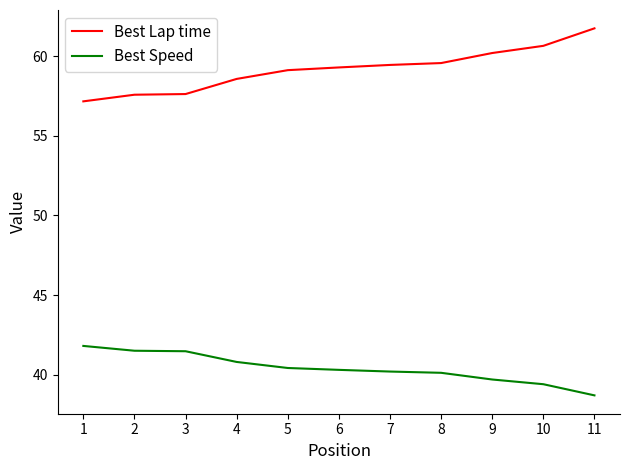

What is the minimum value shown in the chart?

38.7